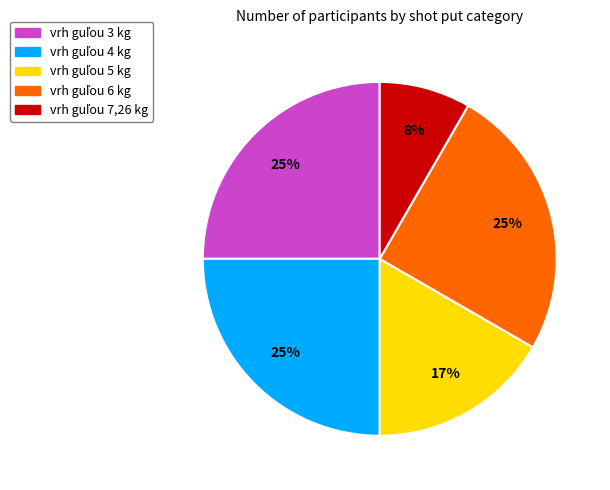

Does any single category account for the majority?

No